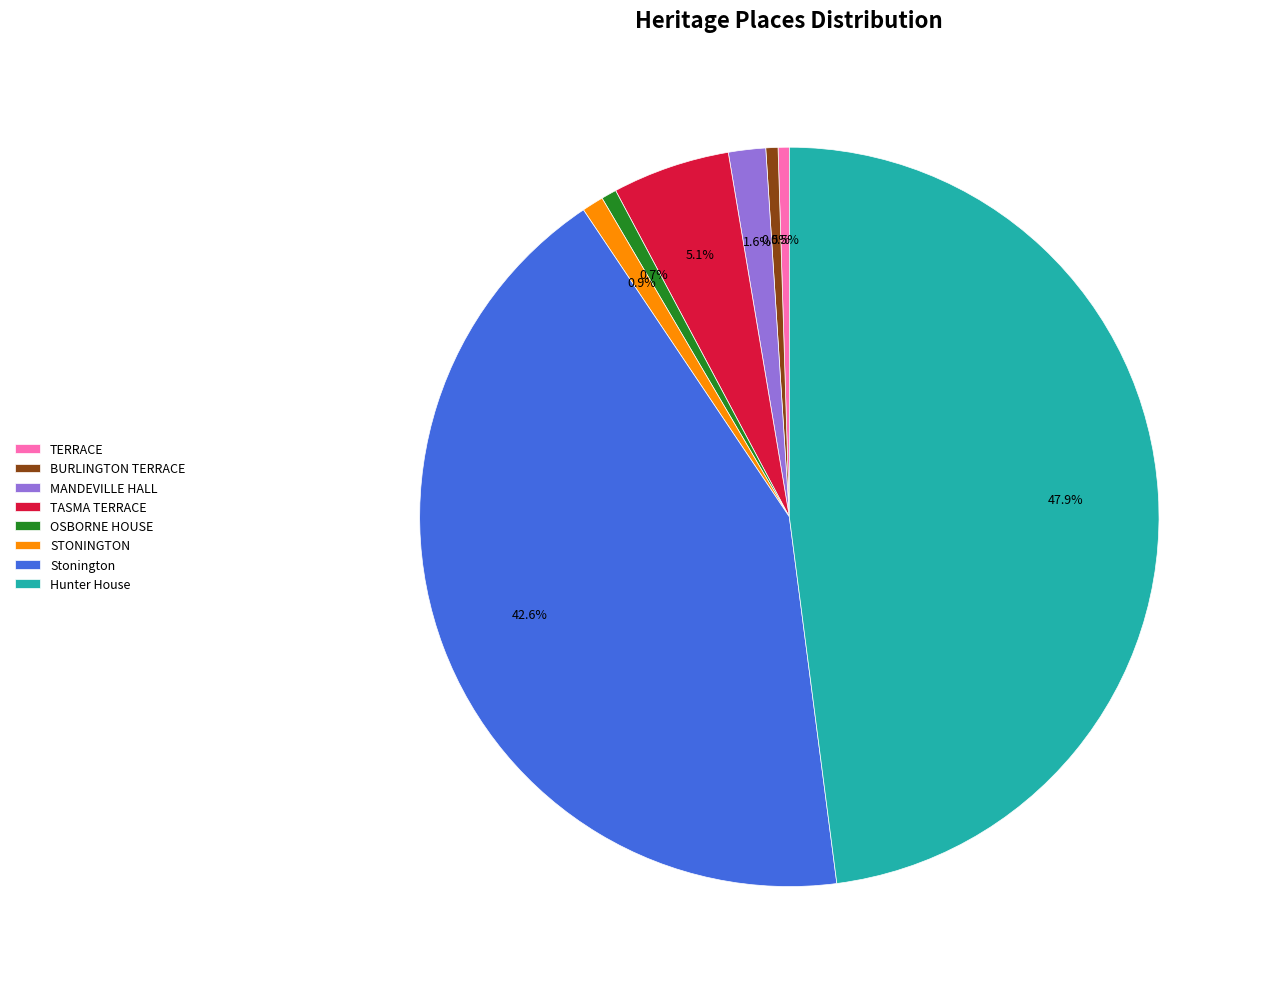

Approximately how many times larger is the value at STONINGTON compared to MANDEVILLE HALL?

0.6